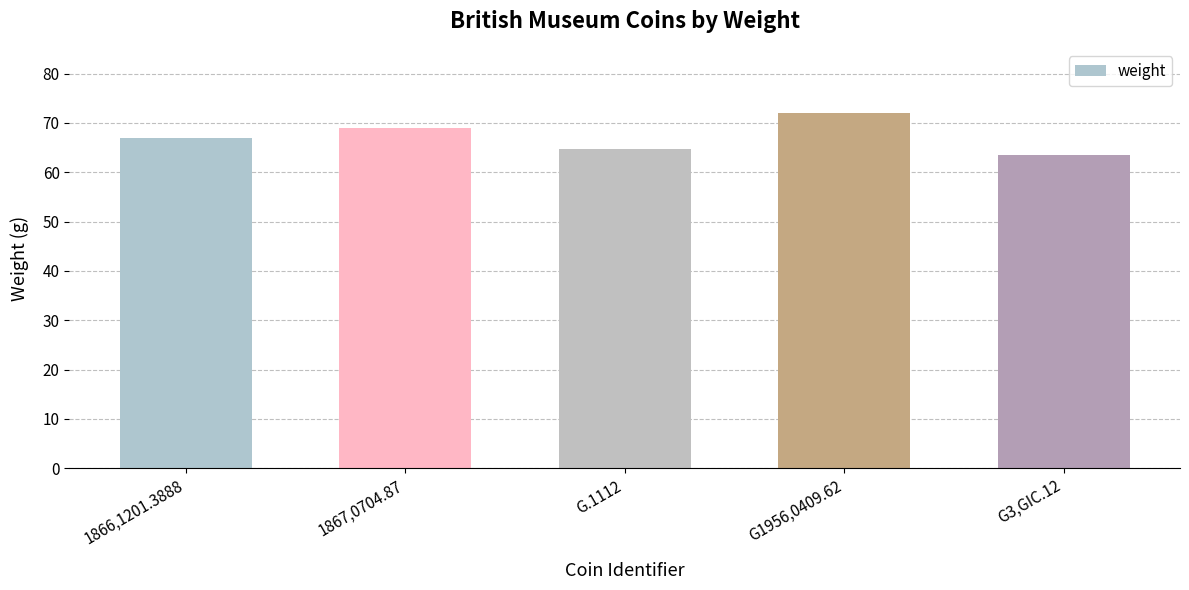

Are the bars horizontal?

No